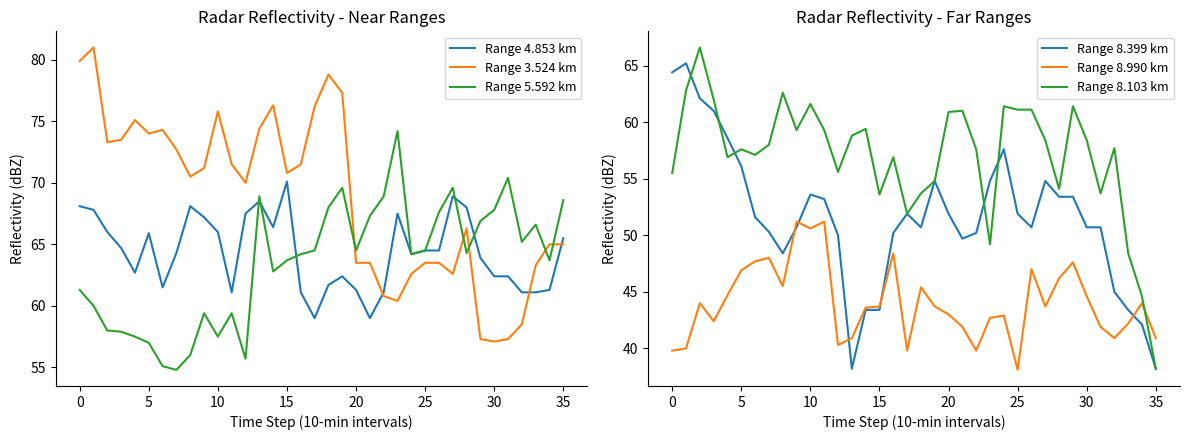

Rank the series at 16 from lowest to highest value.

Range 8.990 km, Range 8.399 km, Range 8.103 km, Range 4.853 km, Range 5.592 km, Range 3.524 km